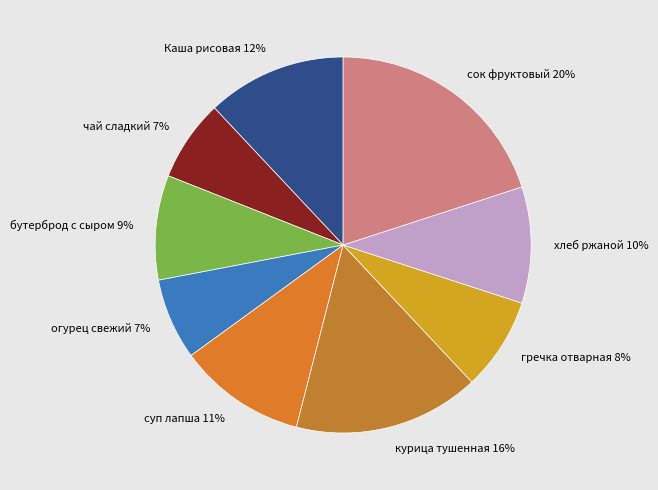

What is the largest slice in the pie chart?

сок фруктовый